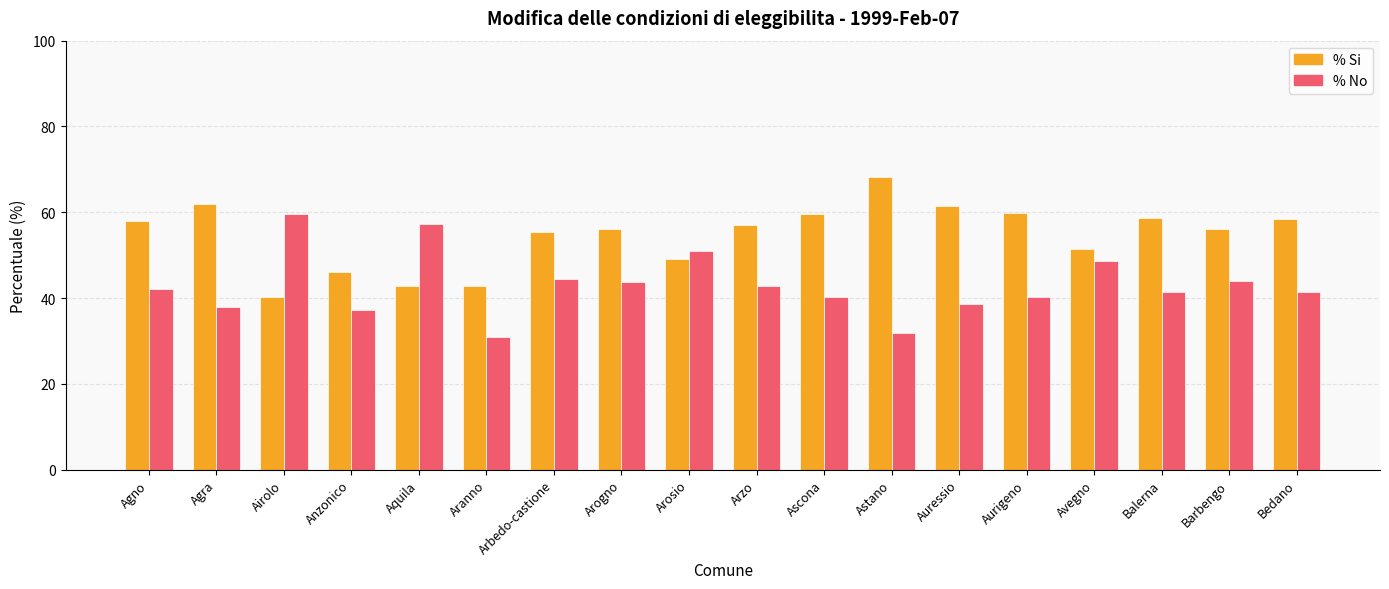

What is the smallest value displayed?

30.9